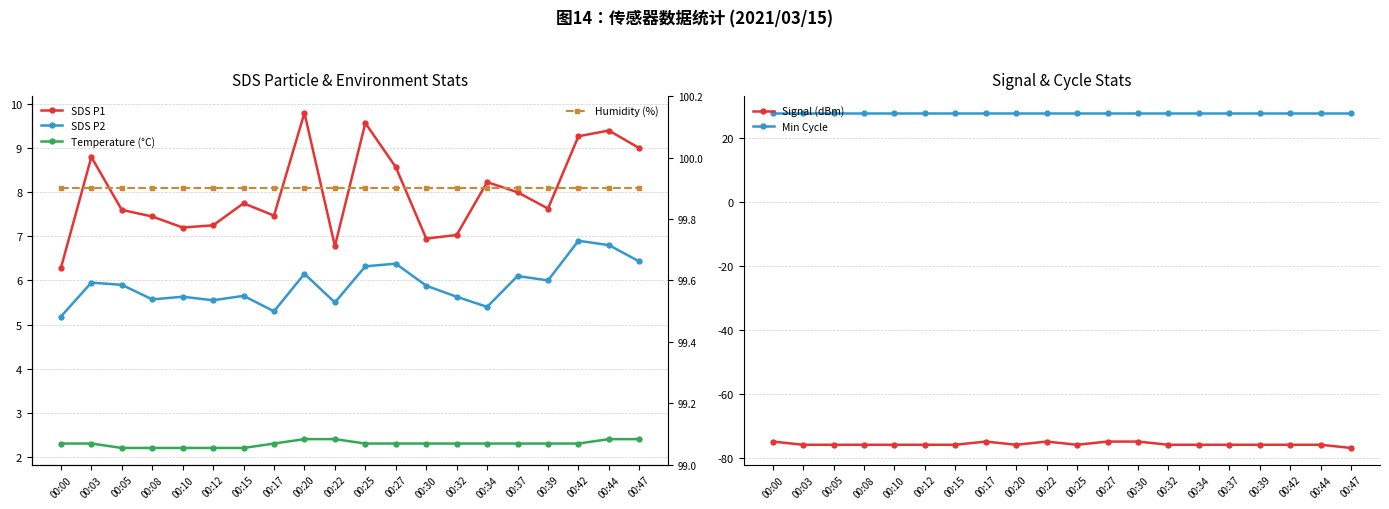

Which category has the highest value in the SDS P1 series?

00:20